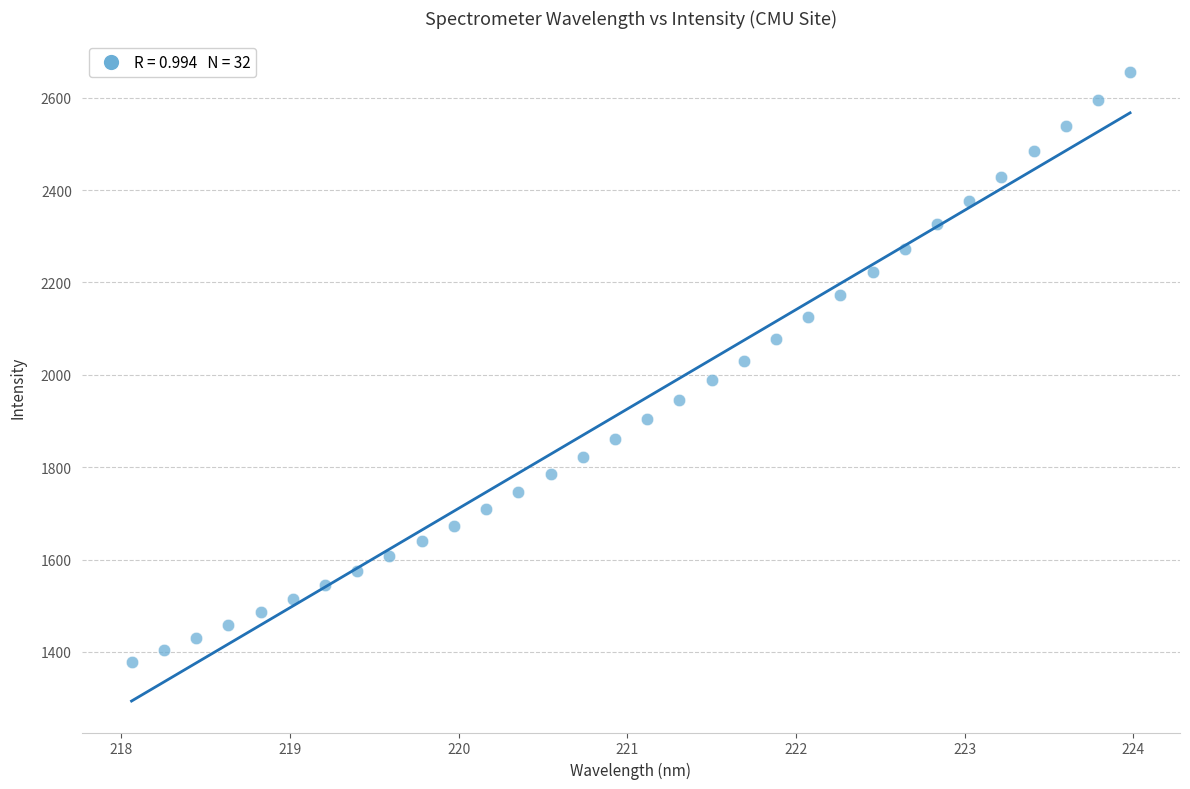

What is the range of Y values (max minus min)?

1277.6